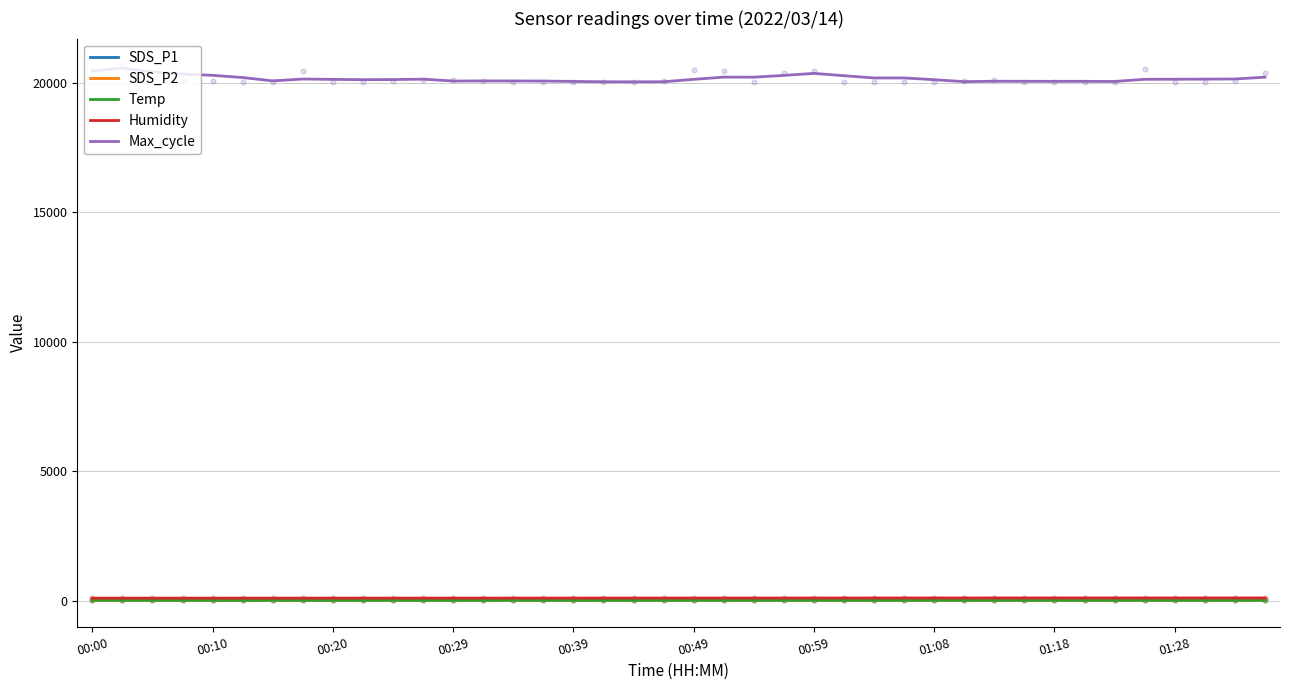

Which series has the largest total across all categories?

Max_cycle